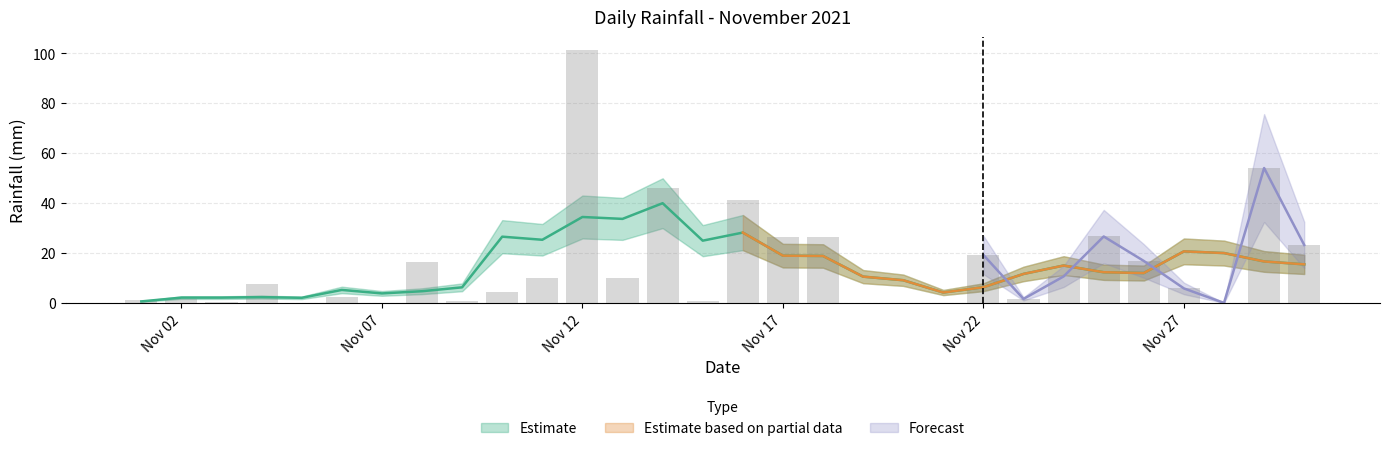

How many bars are there in total?

30